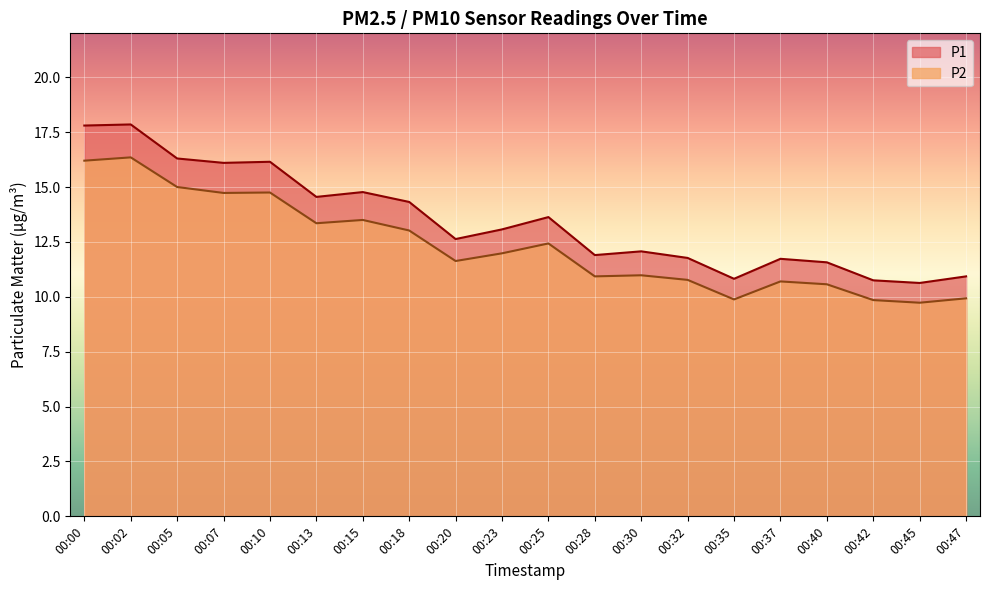

What is the value of the P1 point at the 7th from the left?

14.8